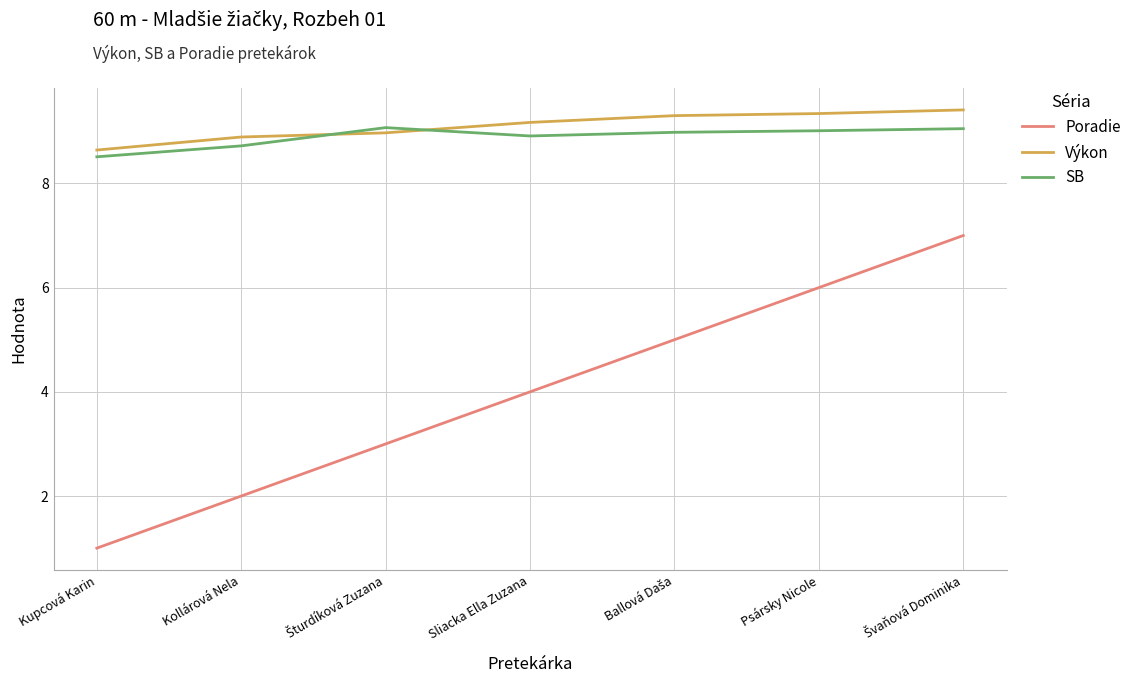

What is the difference between the second highest and minimum values in the SB series?

0.5